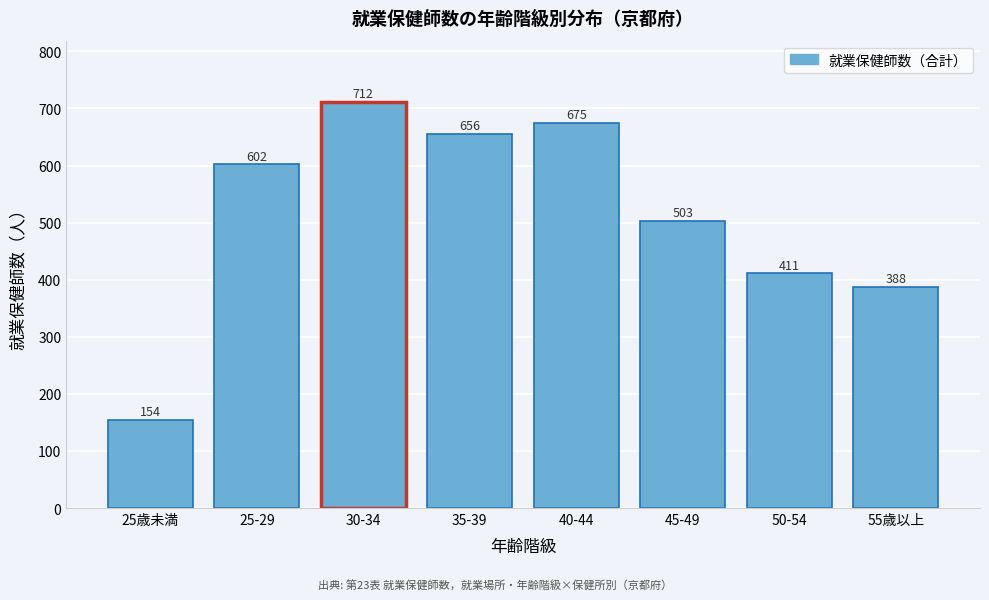

Reading left to right, what are all the values shown in this chart?

154	602	712	656	675	503	411	388